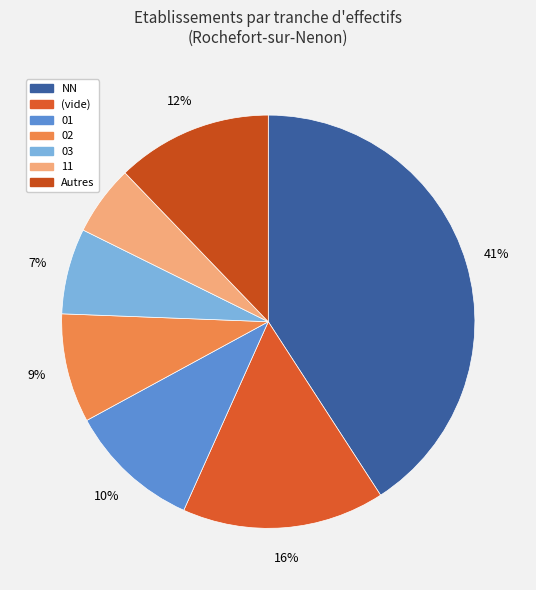

Count the number of slices in the pie.

7